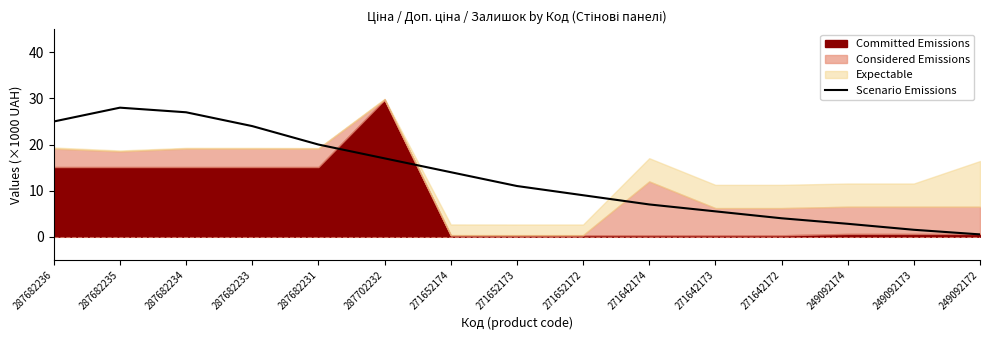

The Scenario Emissions series shows 4.3 at 271652174. True or false?

False